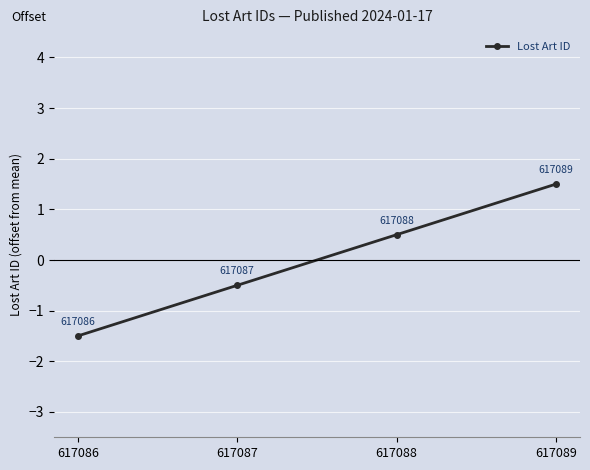

Between 617087 and 617088, which is larger?

617088